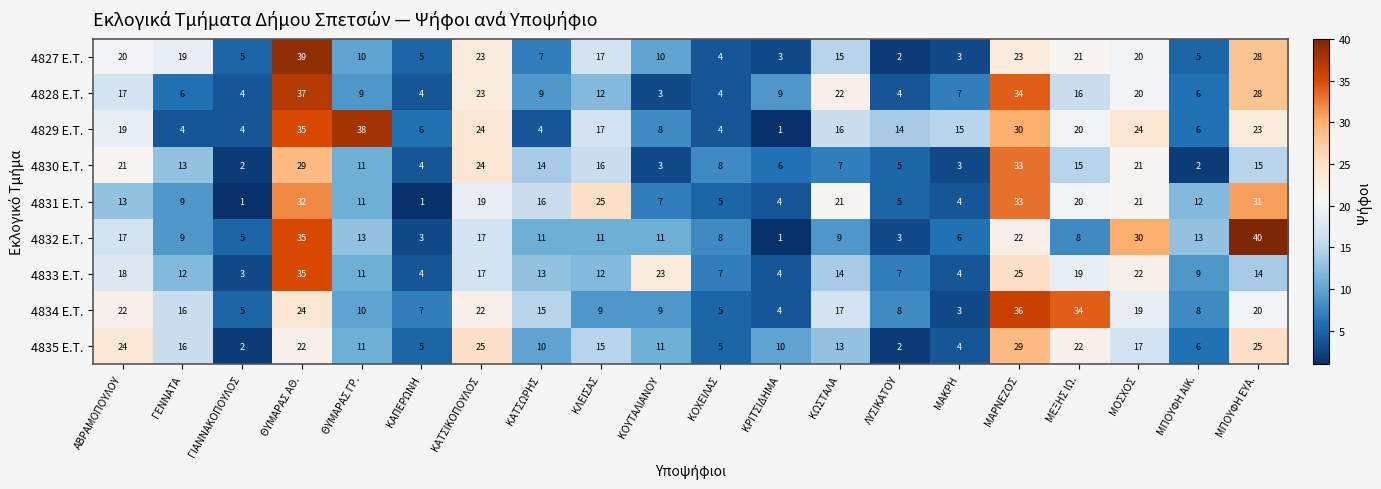

Which series has the largest total across all categories?

4829 E.T.